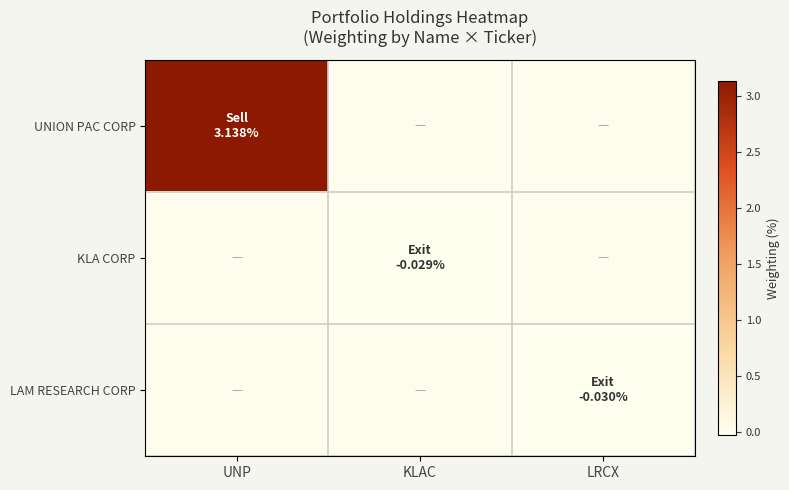

Reading right to left, what are all the values shown in this chart?

UNION PAC CORP: LRCX=0.0	KLAC=0.0	UNP=3.1
KLA CORP: LRCX=0.0	KLAC=-0.0	UNP=0.0
LAM RESEARCH CORP: LRCX=-0.0	KLAC=0.0	UNP=0.0